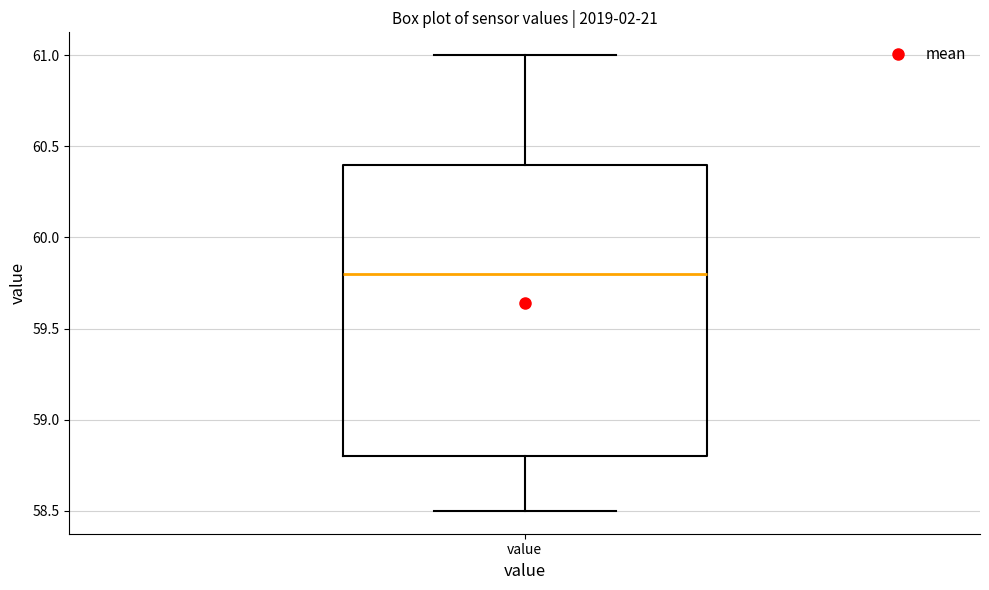

Where does the median line of the box for value sit on the y-axis? The values are not printed on the chart, so give them approximately, as read against the axis.

59.8